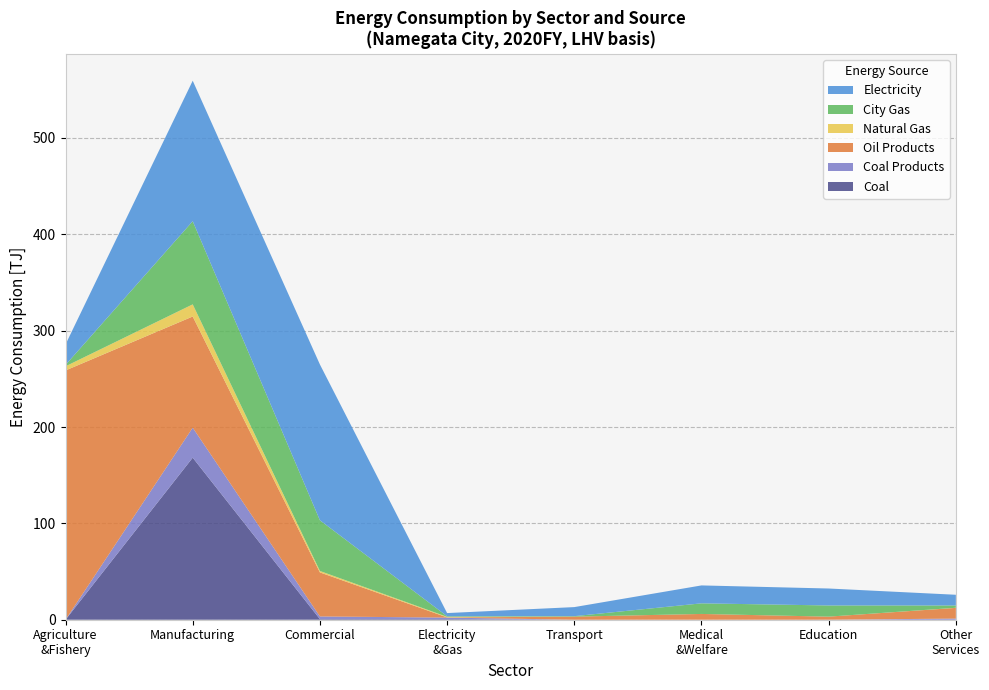

At which category is the sum across all series the highest?

Manufacturing